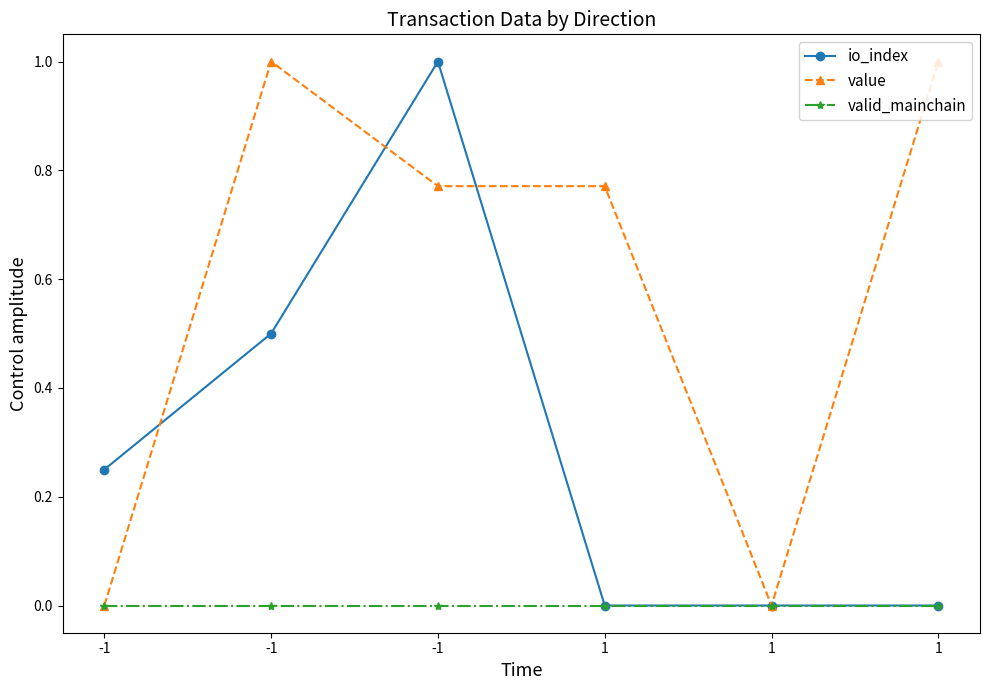

What are all the series names shown in the legend?

io_index, value, valid_mainchain